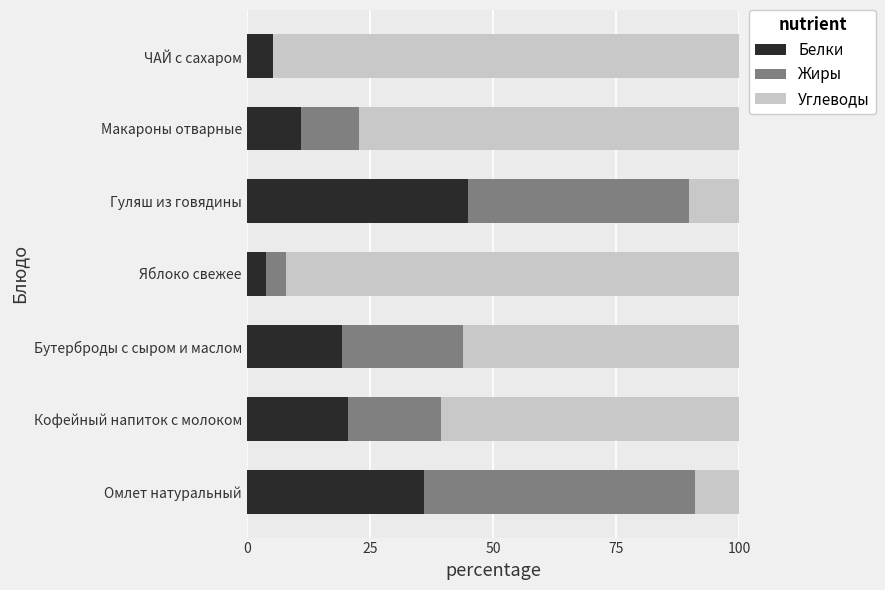

True or false: Белки has a value of 19.4 at Бутерброды с сыром и маслом.

True